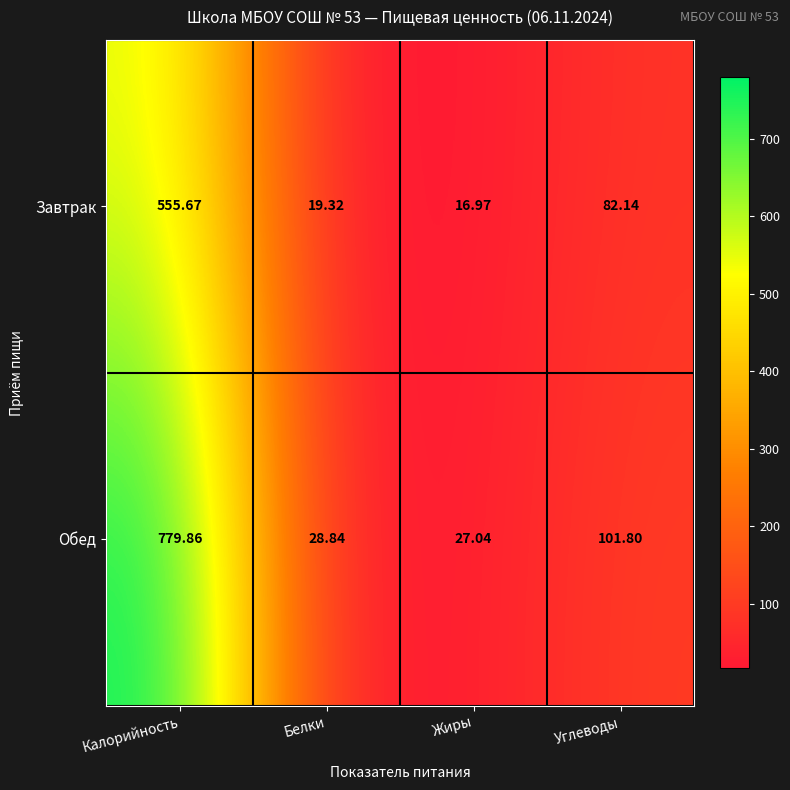

Which series has the largest range (max minus min)?

Обед